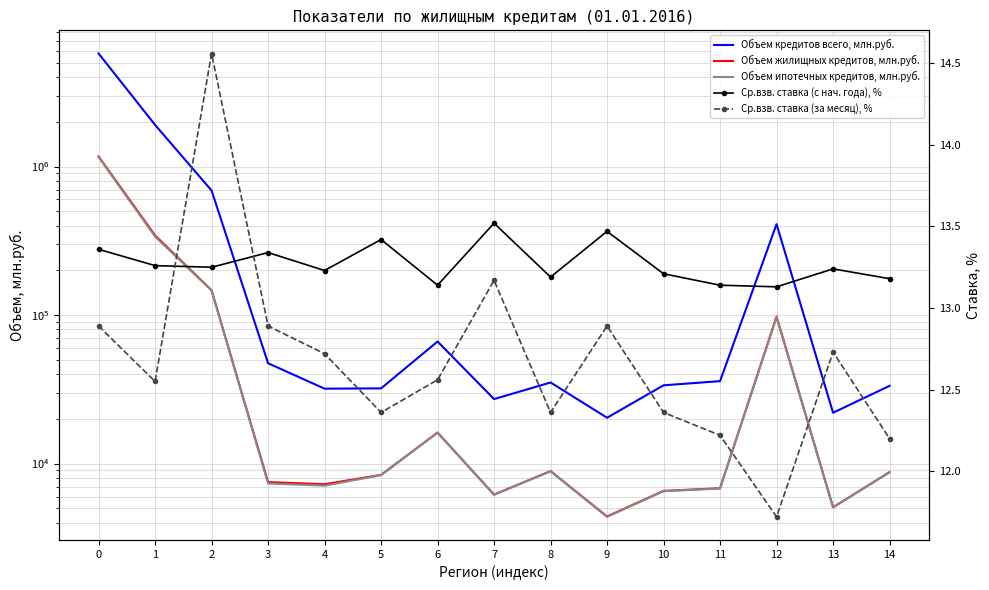

True or false: Объем жилищных кредитов, млн.руб. and Ср.взв. ставка (за месяц), % intersect in this chart.

False